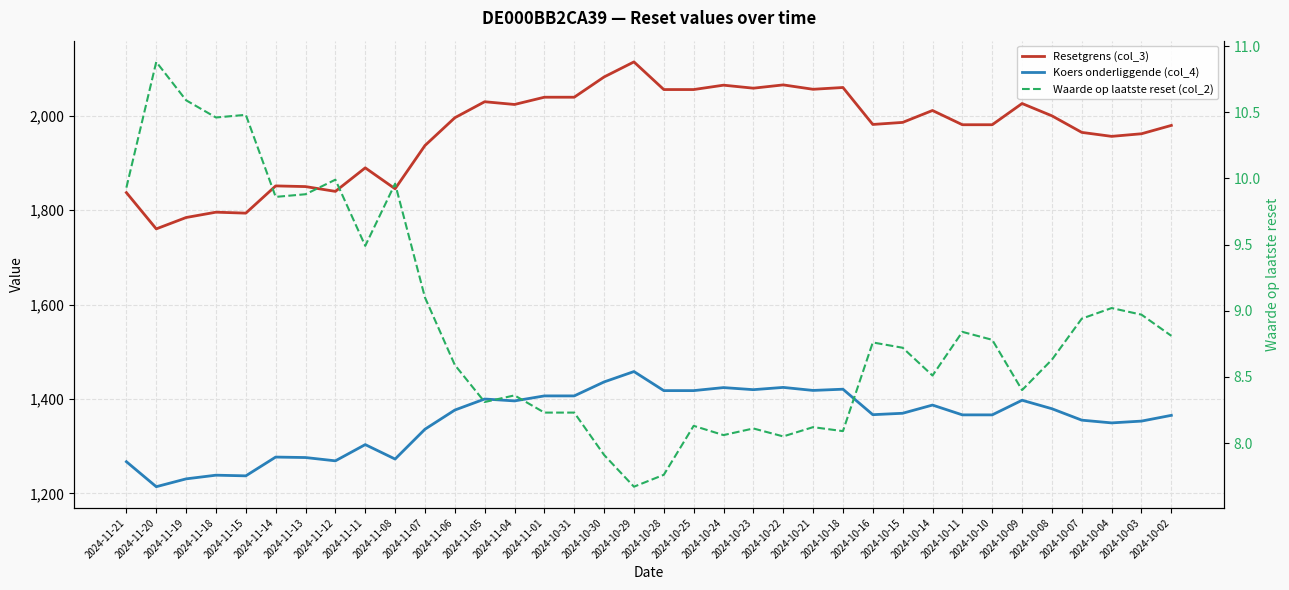

What position from the left is 2024-10-18?

25